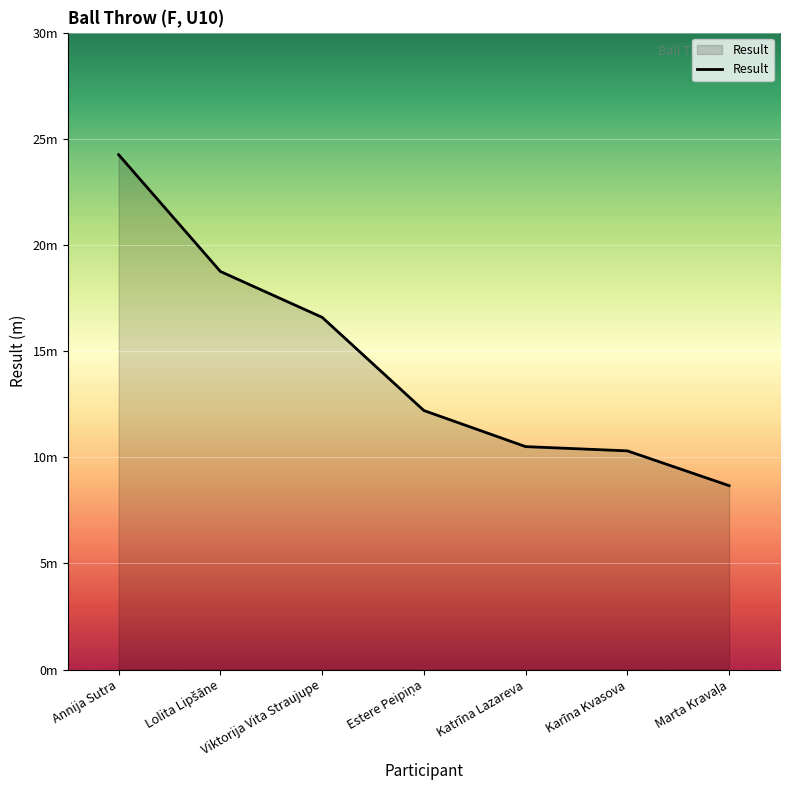

The chart shows a value of 8.7 at Marta Kravaļa. True or false?

True